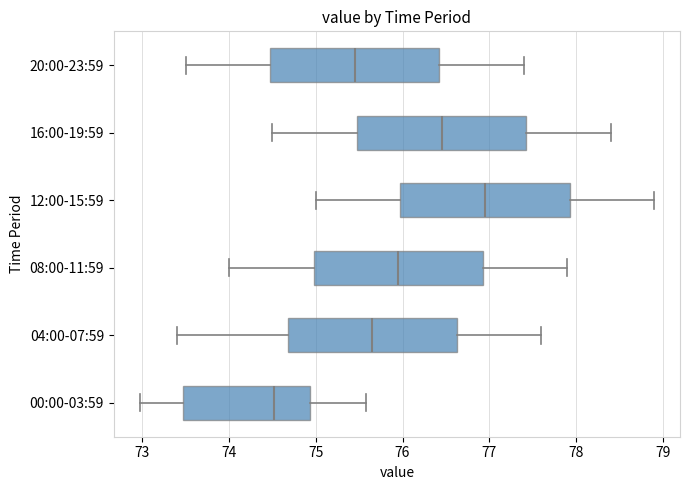

Where is the right edge of the box for 20:00-23:59 on the x-axis? The values are not printed on the chart, so give them approximately, as read against the axis.

76.4